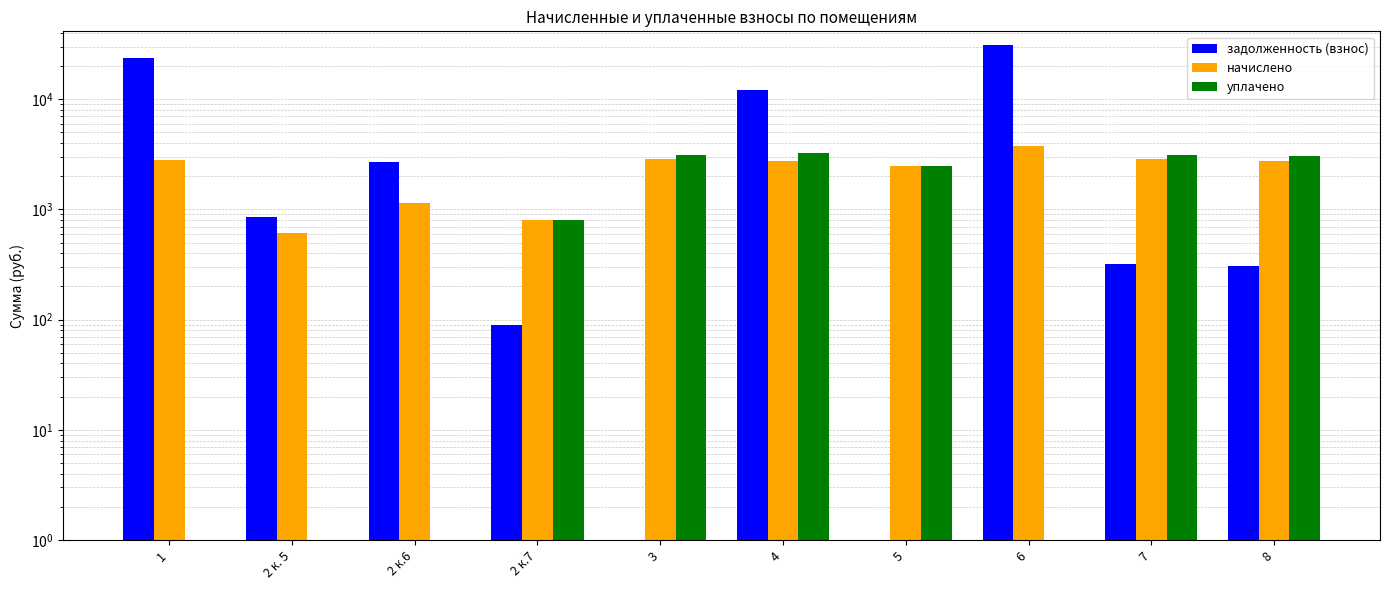

Which series has the largest total across all categories?

задолженность (взнос)